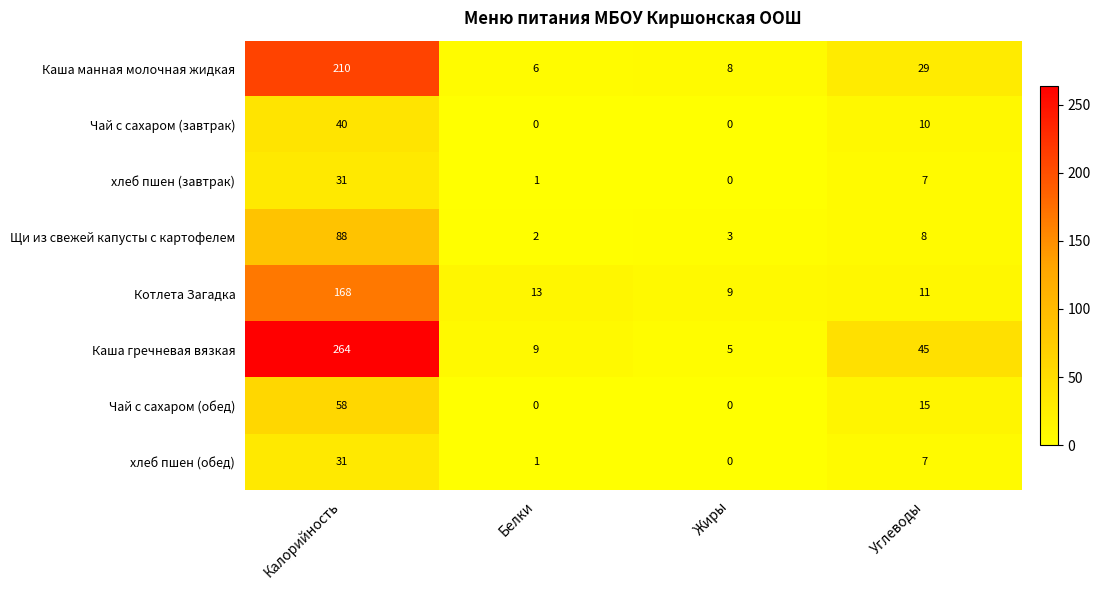

At which label does хлеб пшен (завтрак) reach its peak?

Калорийность